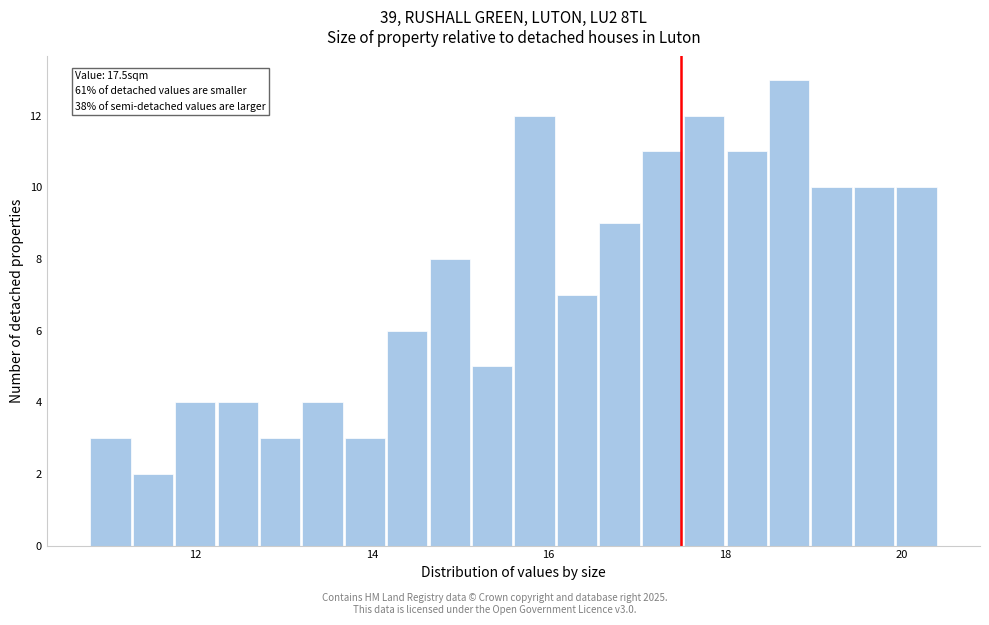

Read against the x-axis, roughly where is the centre of the tallest bar?

18.8